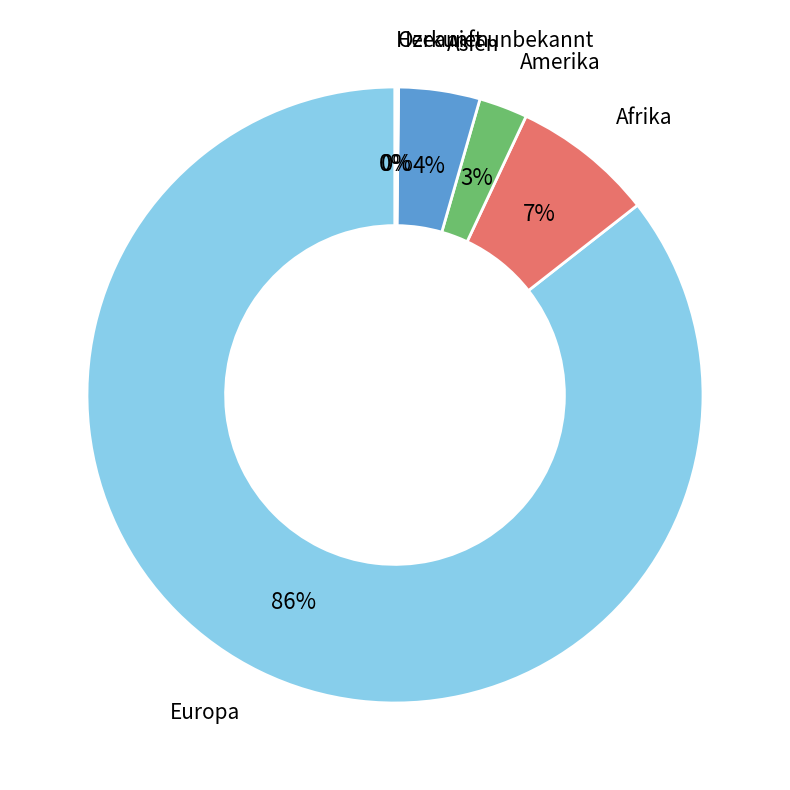

Which category accounts for the majority?

Europa